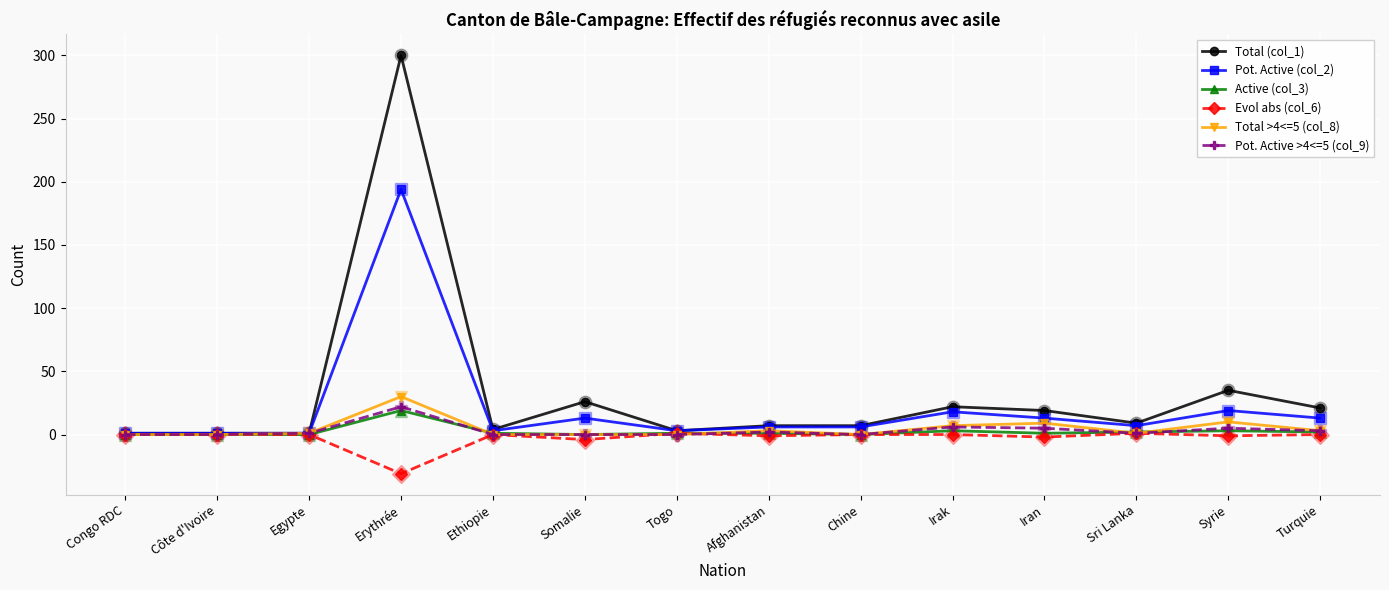

True or false: Active (col_3) has more than 0 points higher than both neighbors.

True